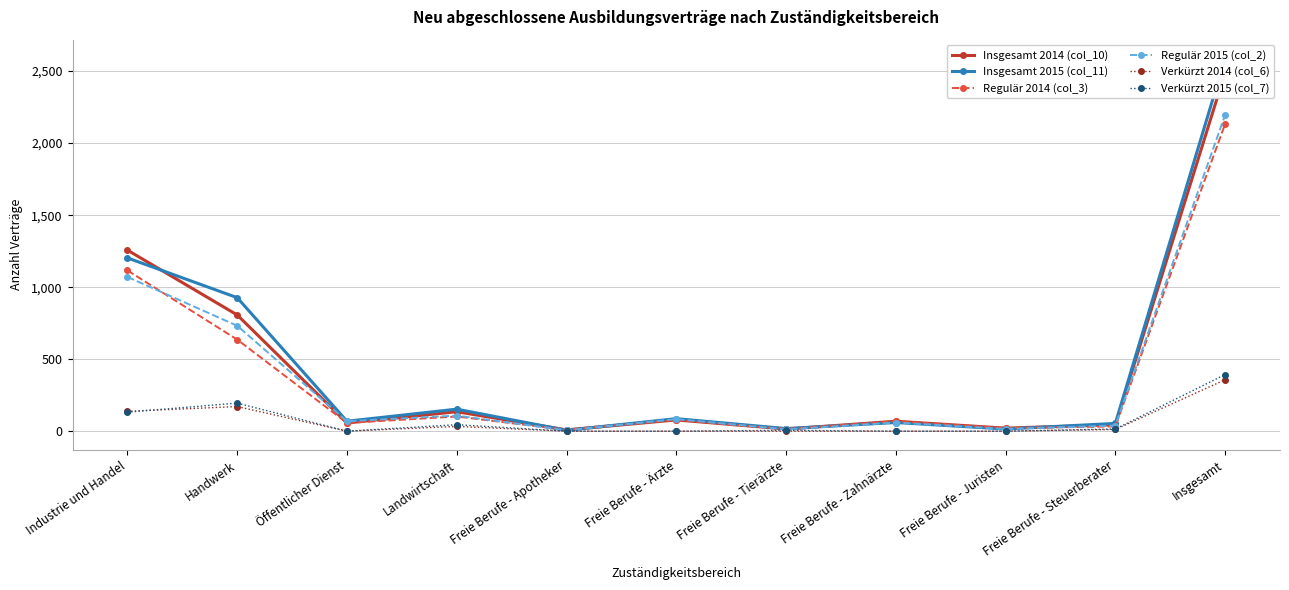

True or false: Insgesamt 2015 (col_11) and Verkürzt 2015 (col_7) intersect in this chart.

False